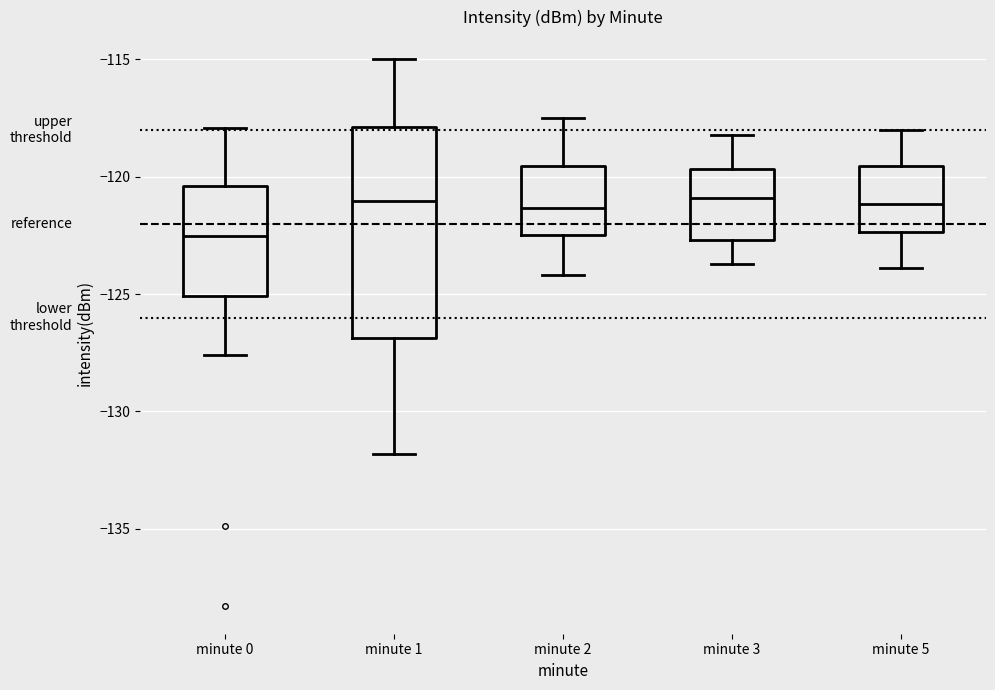

Reading left to right, read every box against the y-axis: the position of its median line, the range the box covers, and the ends of its whiskers. The values are not printed on the chart, so give them approximately, as read against the axis.

minute 0: median -122.5, box -125.0 to -120.5, whiskers -127.5 to -118.0
minute 1: median -121.0, box -127.0 to -118.0, whiskers -132.0 to -115.0
minute 2: median -121.5, box -122.5 to -119.5, whiskers -124.0 to -117.5
minute 3: median -121.0, box -122.5 to -119.5, whiskers -123.5 to -118.0
minute 5: median -121.0, box -122.5 to -119.5, whiskers -124.0 to -118.0